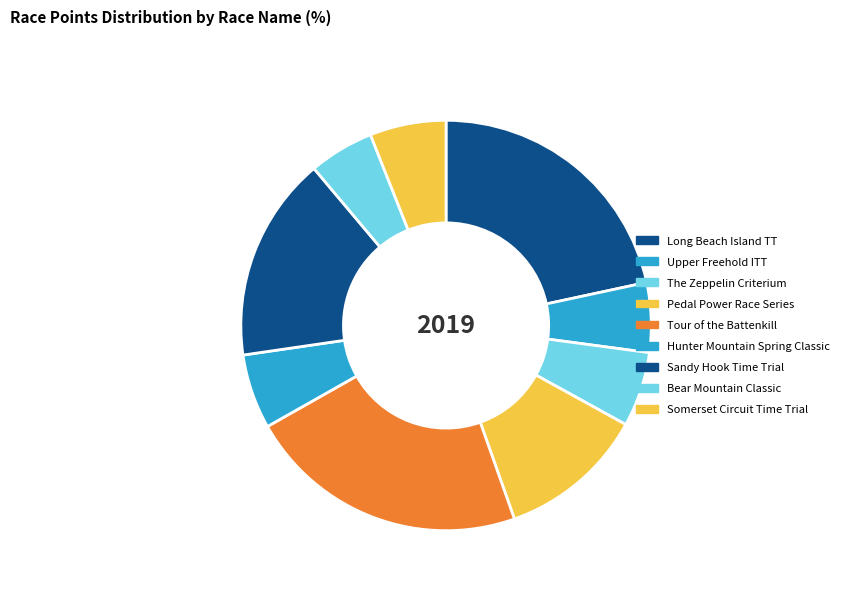

Count the number of slices in the pie.

9